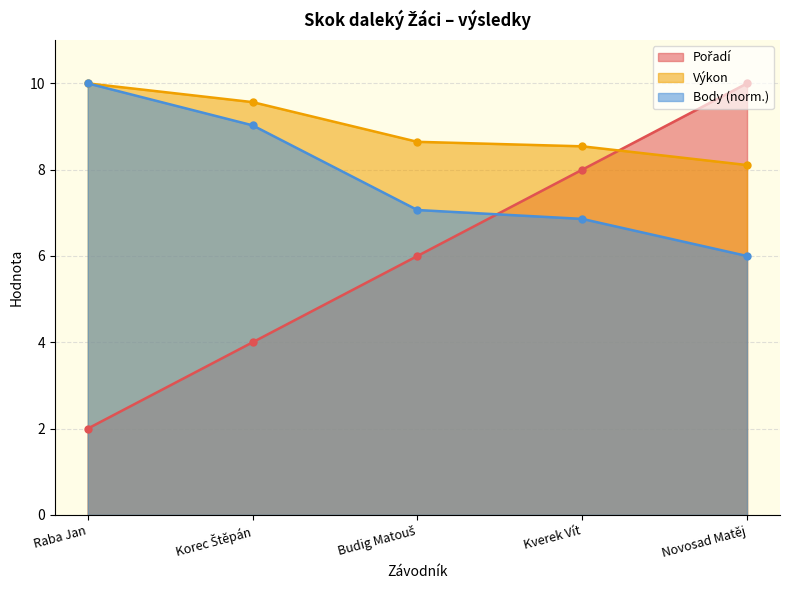

What is the difference between the maximum and minimum values in the Pořadí series?

8.0